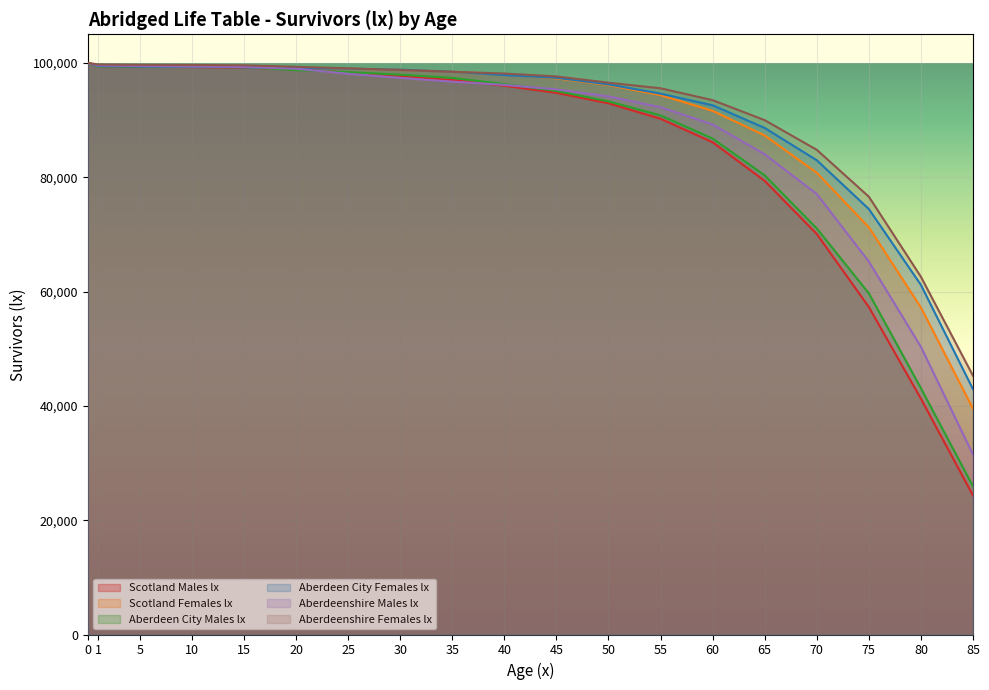

Reading right to left, transcribe all the data shown in this chart.

Scotland Males lx: 85=24318	80=41250	75=57279	70=70059	65=79350	60=86109	55=90218	50=92922	45=94757	40=96003	35=96977	30=97739	25=98327	20=98842	15=99171	10=99256	5=99317	1=99437	0=100000
Scotland Females lx: 85=39497	80=57211	75=71231	70=80770	65=87303	60=91611	55=94361	50=96125	45=97289	40=97984	35=98469	30=98778	25=98988	20=99175	15=99346	10=99410	5=99461	1=99551	0=100000
Aberdeen City Males lx: 85=25928	80=43081	75=59684	70=71034	65=80324	60=86764	55=90808	50=93263	45=95091	40=96295	35=97380	30=97931	25=98378	20=98739	15=99241	10=99299	5=99331	1=99398	0=100000
Aberdeen City Females lx: 85=42898	80=61155	75=74428	70=82961	65=88610	60=92578	55=94612	50=96235	45=97386	40=97868	35=98465	30=98813	25=98998	20=99088	15=99236	10=99358	5=99358	1=99464	0=100000
Aberdeenshire Males lx: 85=31482	80=50324	75=65233	70=77060	65=84002	60=89228	55=92235	50=94138	45=95362	40=96147	35=96723	30=97373	25=98092	20=98975	15=99277	10=99358	5=99446	1=99547	0=100000
Aberdeenshire Females lx: 85=45260	80=62576	75=76586	70=84789	65=89977	60=93477	55=95552	50=96533	45=97631	40=98134	35=98441	30=98752	25=99040	20=99318	15=99577	10=99640	5=99663	1=99717	0=100000